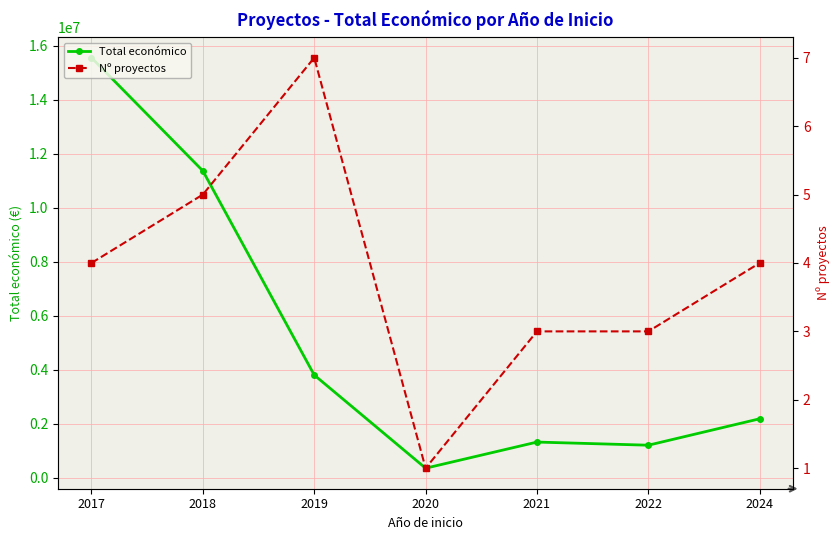

At which category is the sum across all series the highest?

2017